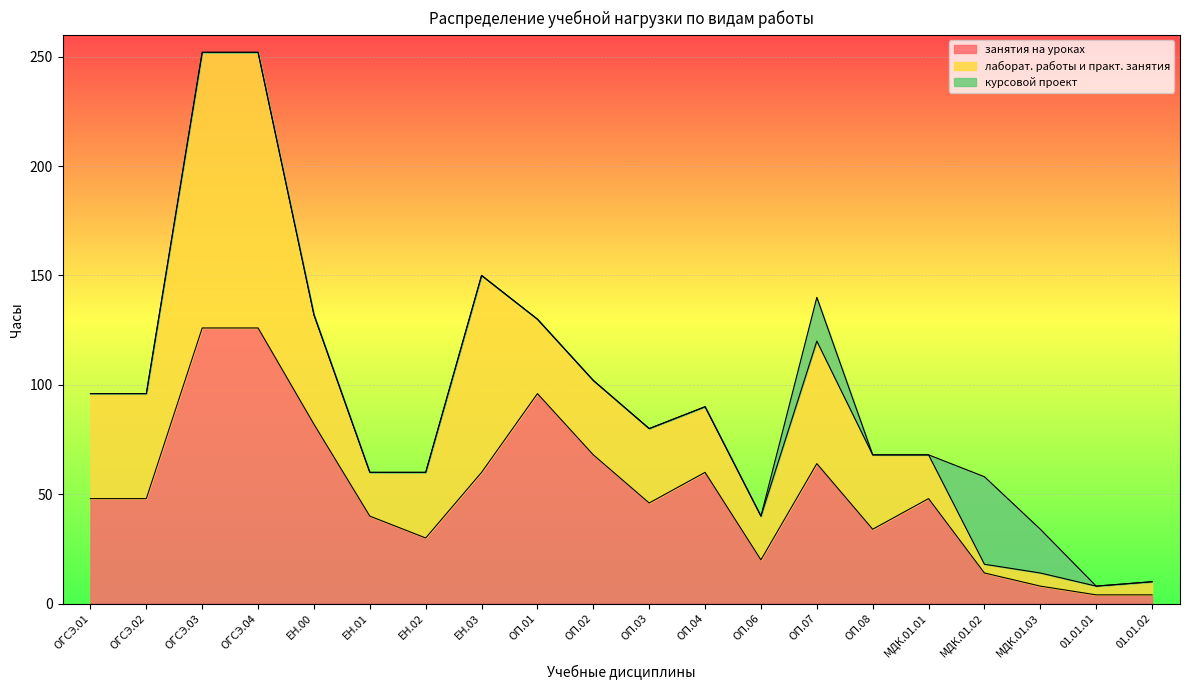

Between ОГСЭ.03 and МДК.01.02, which series saw the biggest shift?

лаборат. работы и практ. занятия